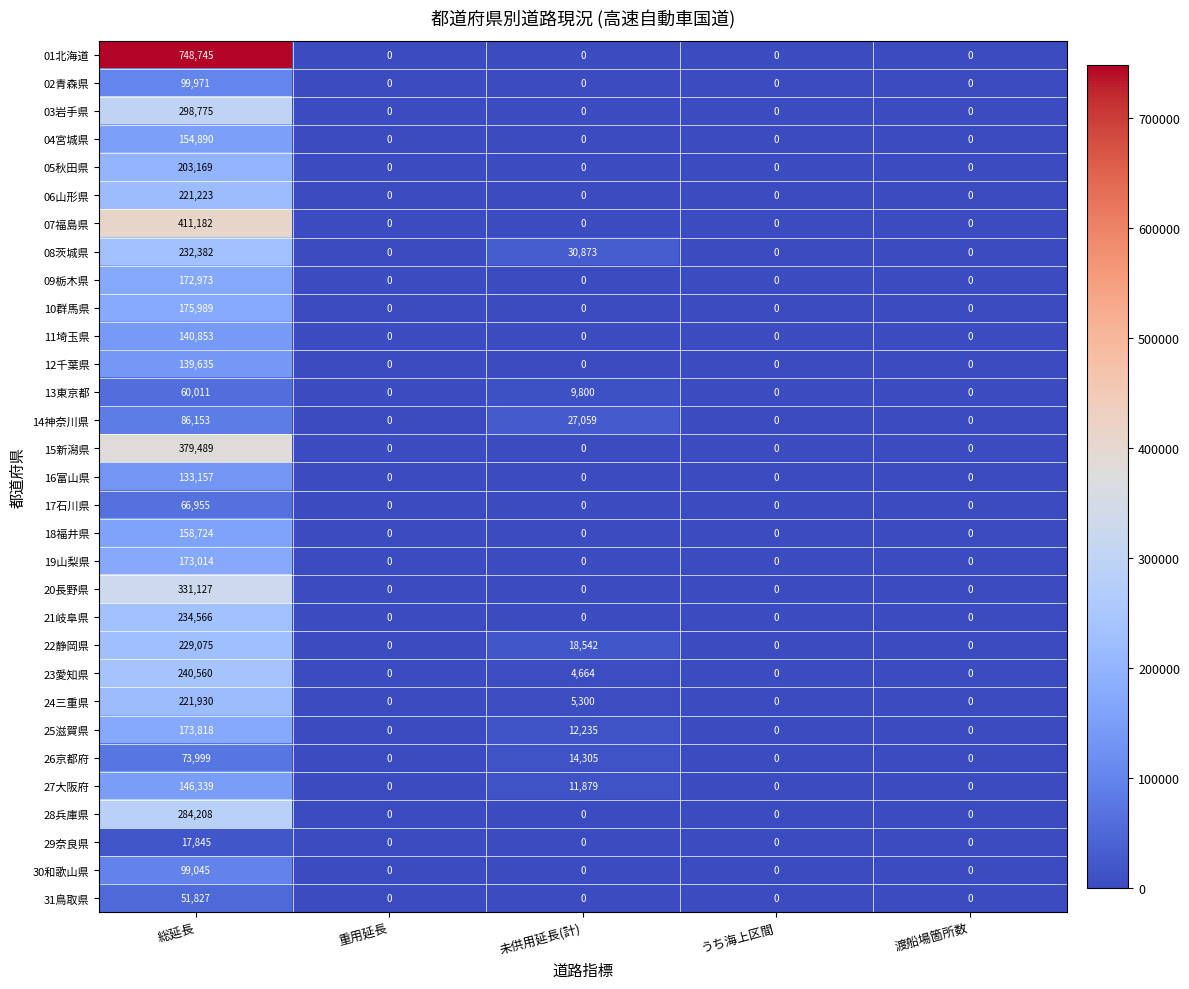

What is the difference between the maximum and minimum values in the 30和歌山県 series?

99045